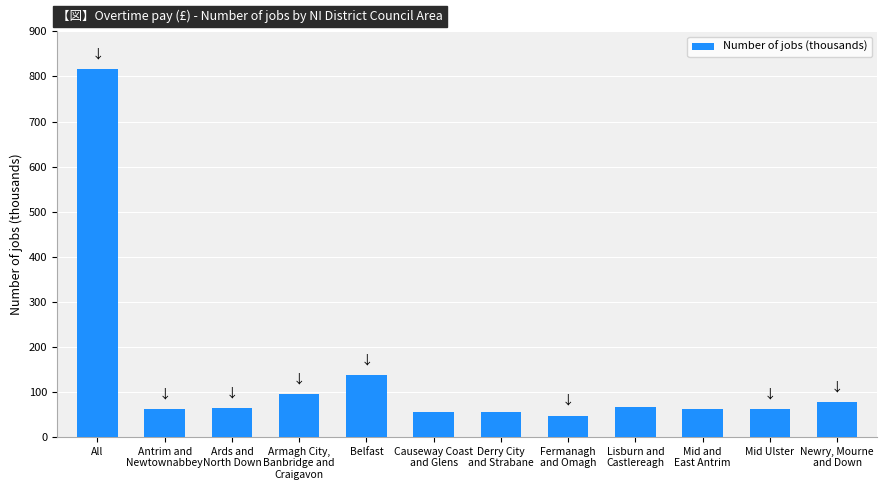

What is the sum of all values?

1601